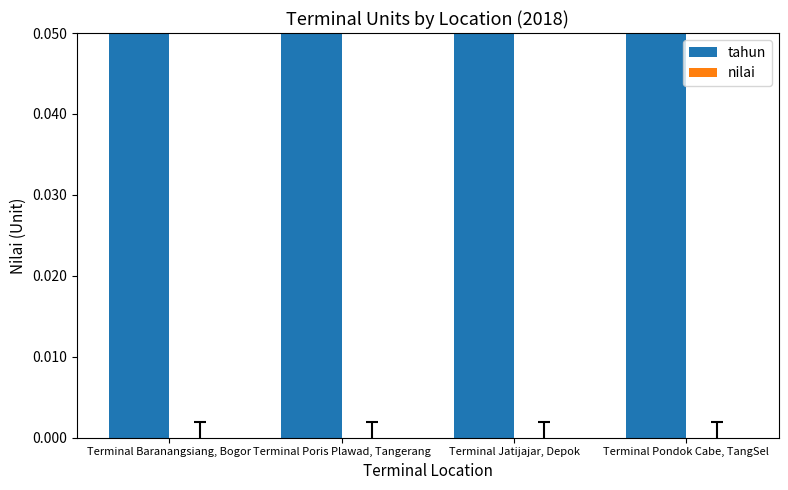

How many series are shown in this chart?

2